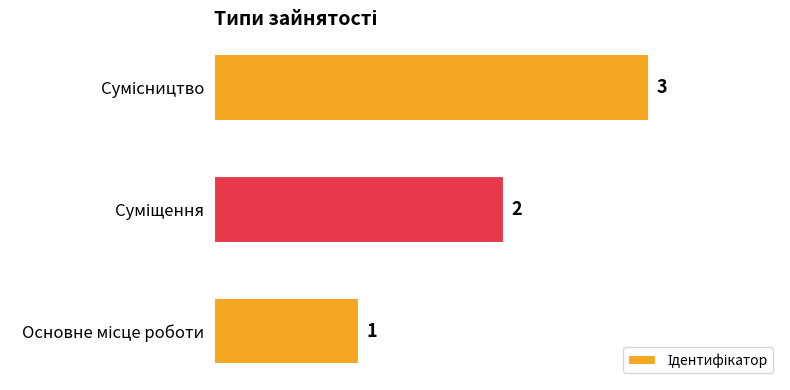

How many data points are less than 2?

1